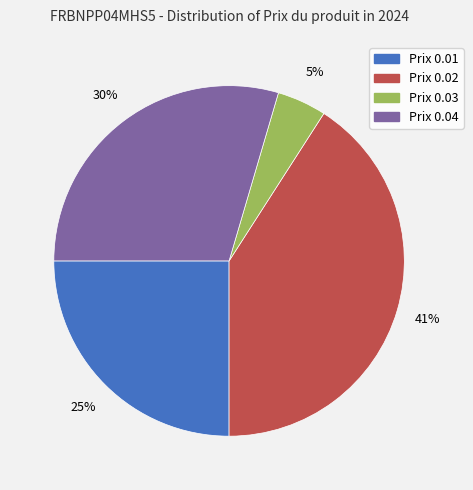

To the nearest percent, what is the average slice percentage?

25%